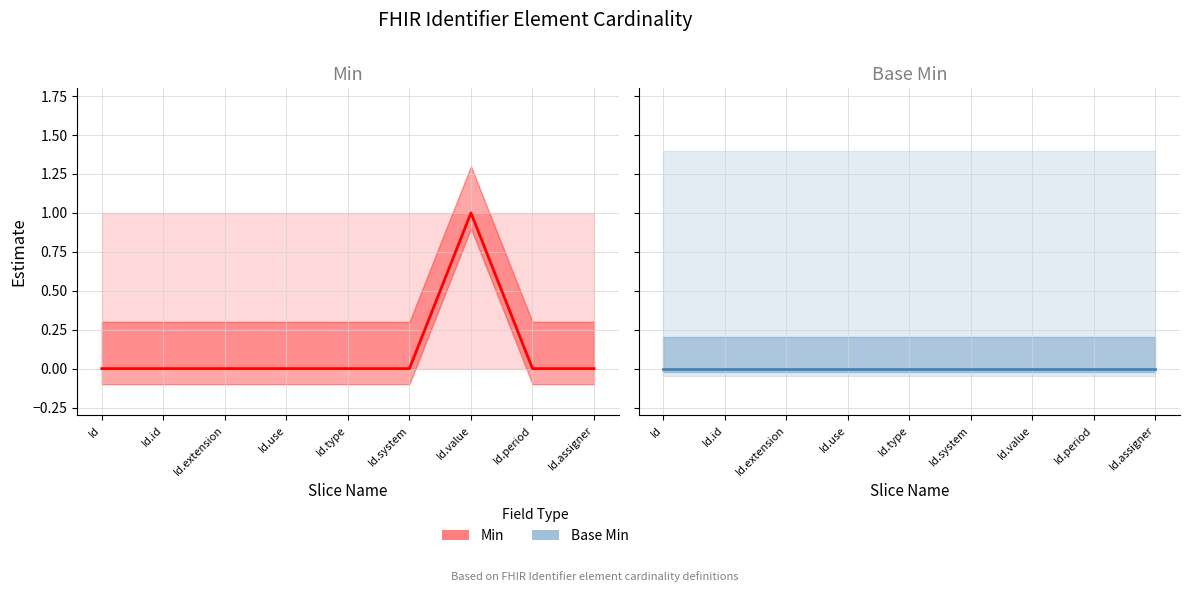

List the series in order of their overall mean, lowest first.

Base Min, Min